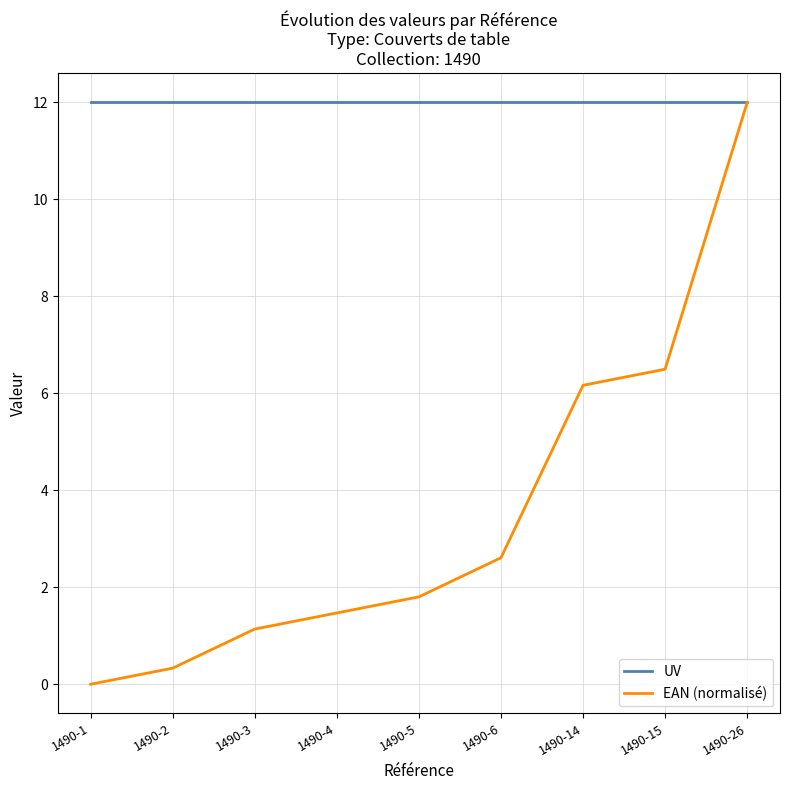

How many distinct data groups are displayed?

2